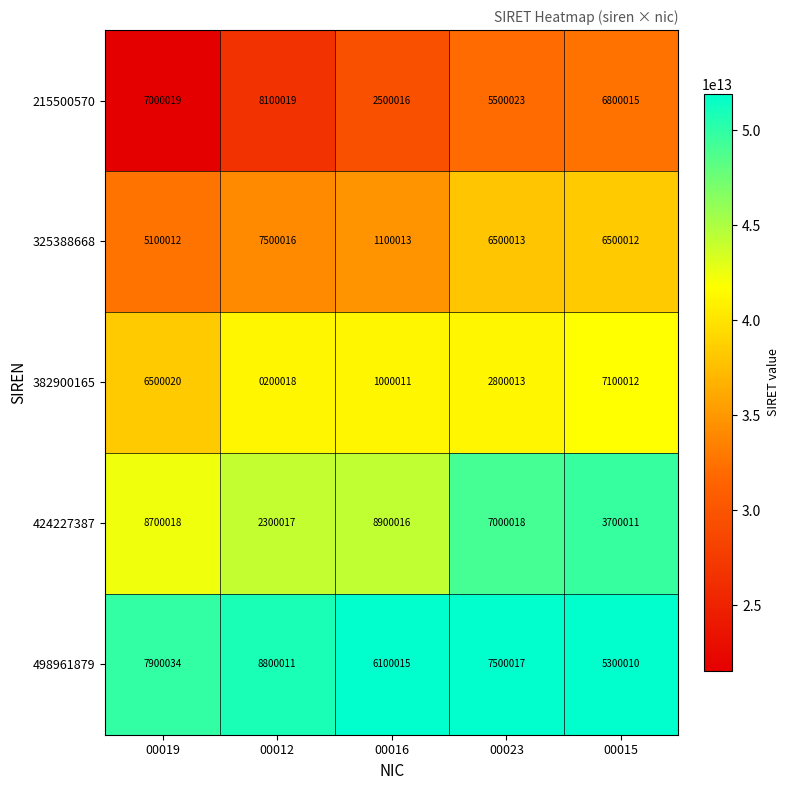

The value of 382900165 at 00015 is 7100012. True or false?

True